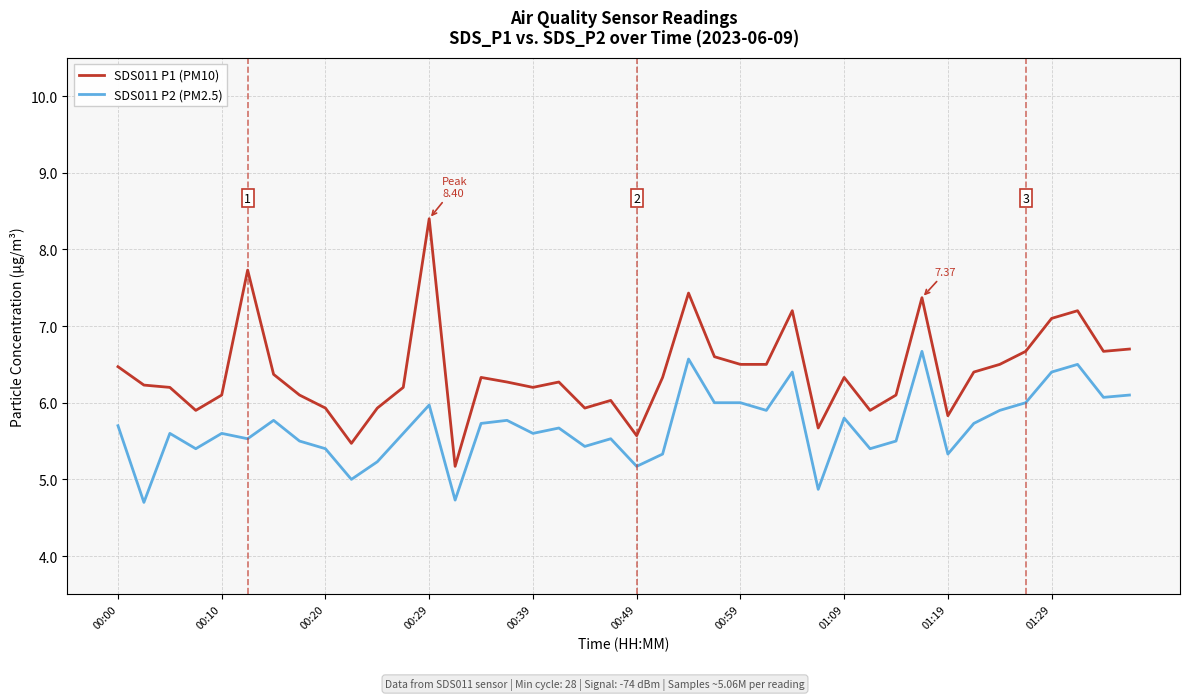

True or false: SDS011 P2 (PM2.5) and SDS011 P1 (PM10) intersect in this chart.

False